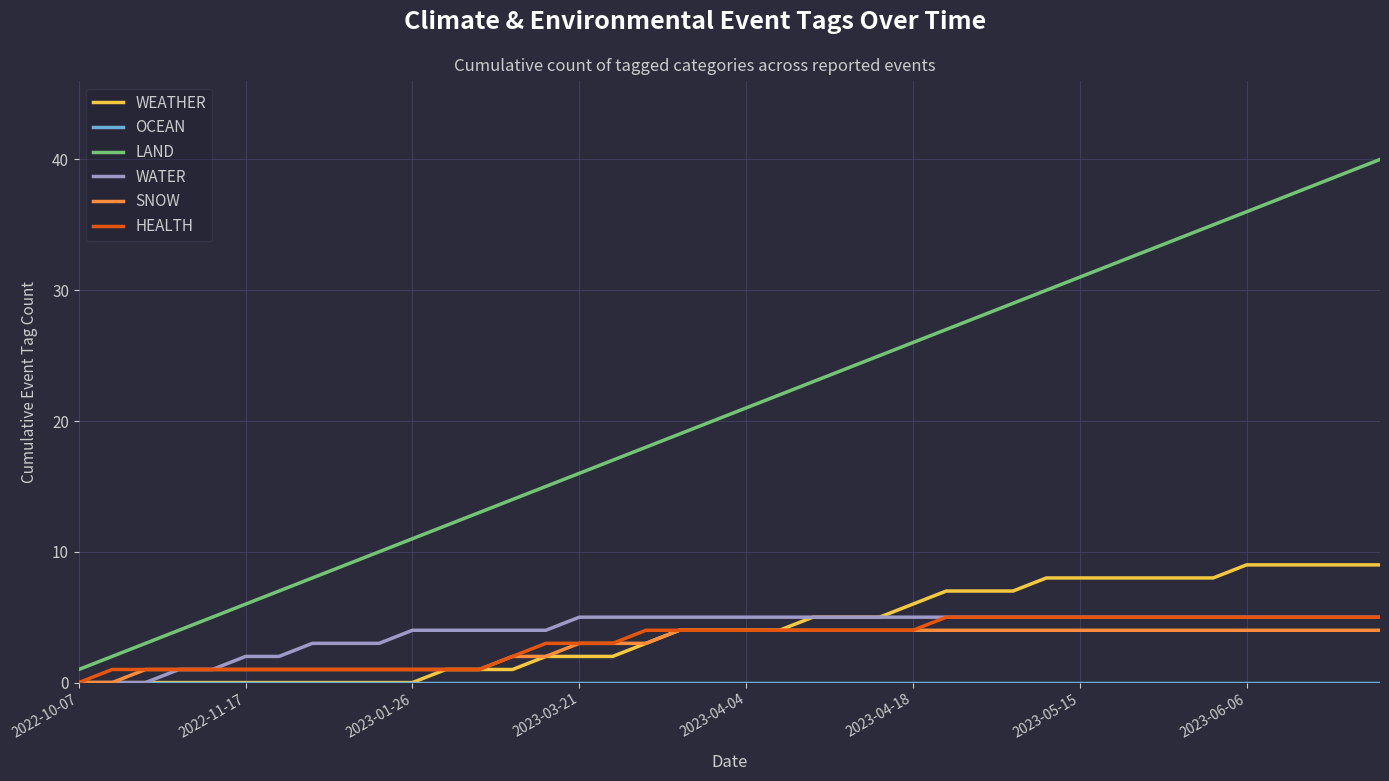

True or false: SNOW and LAND intersect in this chart.

False